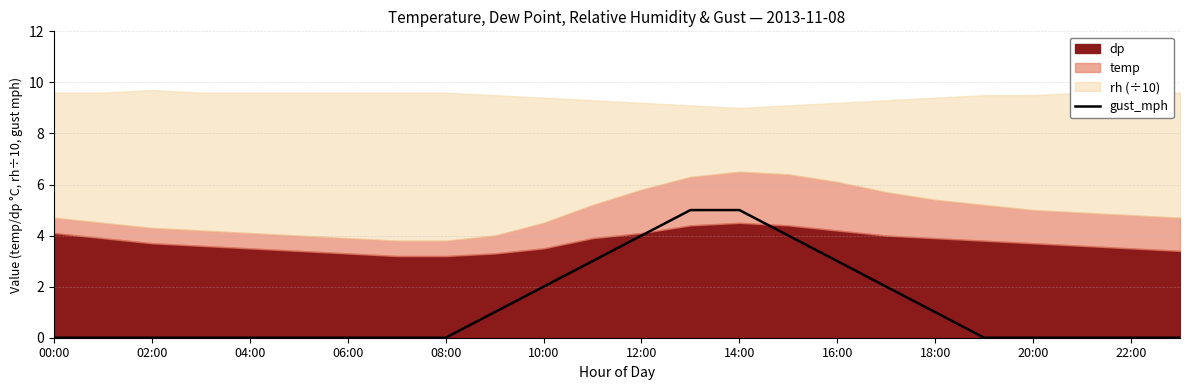

What is the highest value of the gust_mph series?

5